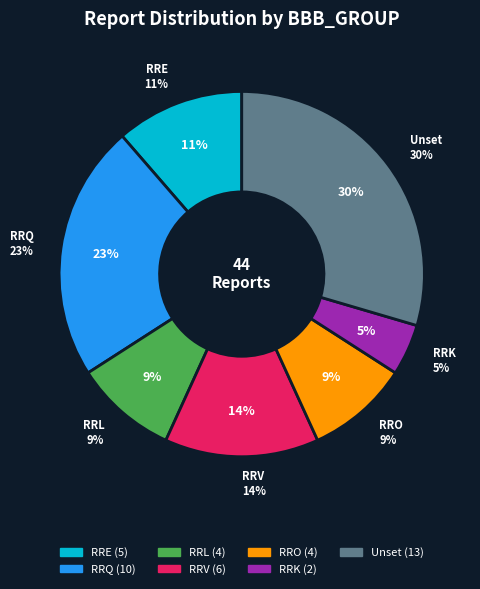

To the nearest percent, what is the average slice percentage?

14%